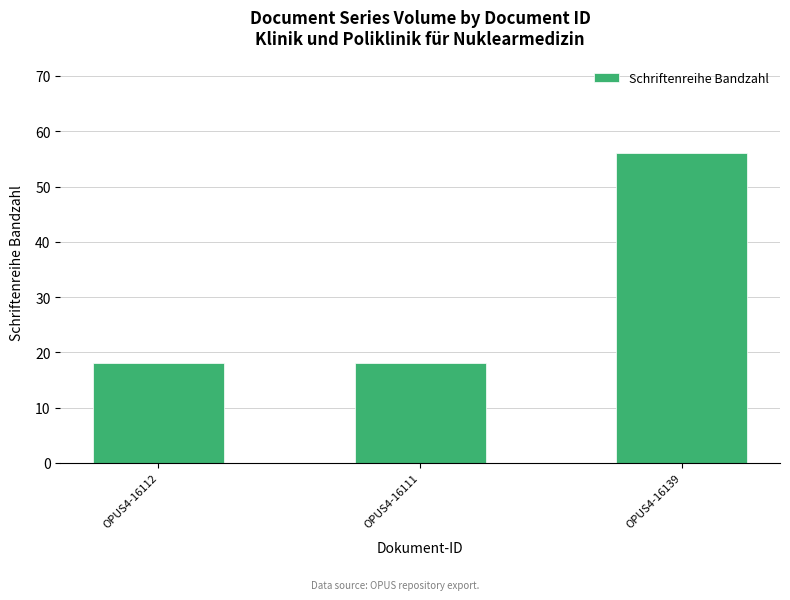

Which label corresponds to the largest value in the chart?

OPUS4-16139